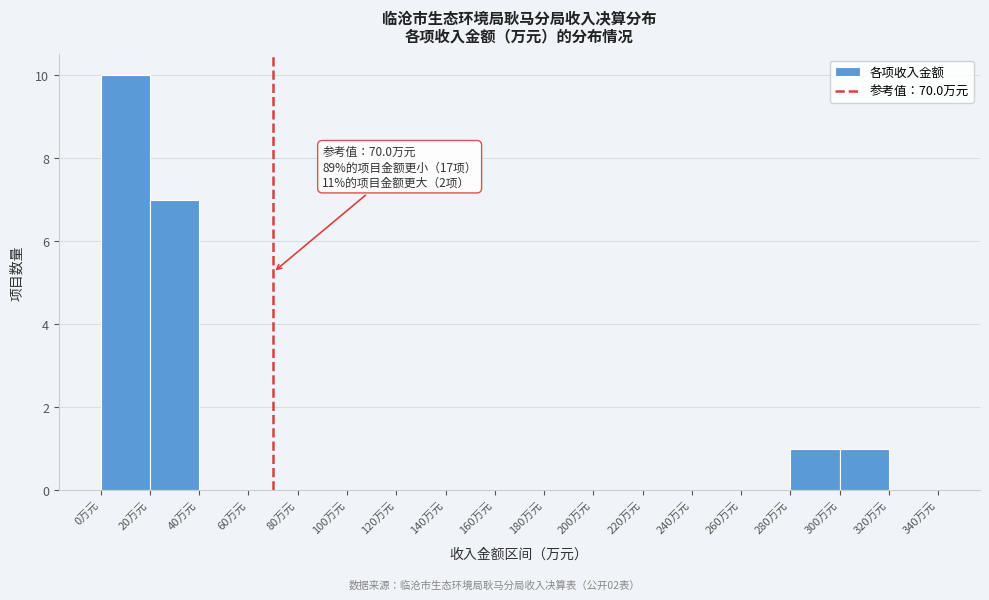

Over which range of the x-axis is the bar tallest?

0 to 20